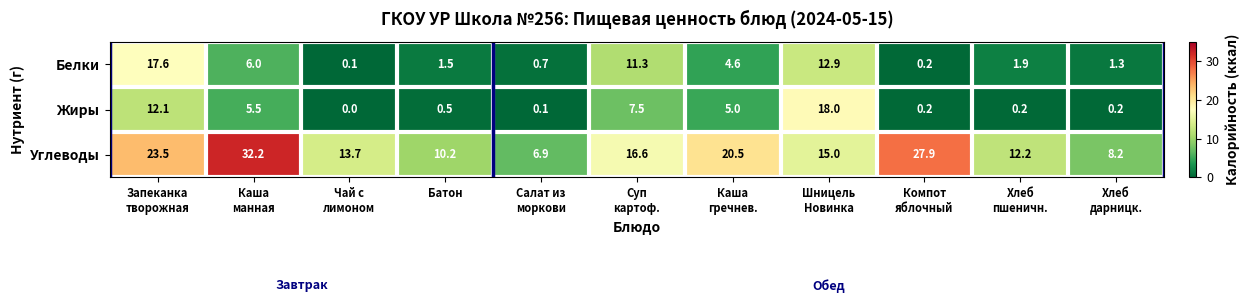

Rank the series by their maximum value, from lowest to highest.

Белки, Жиры, Углеводы